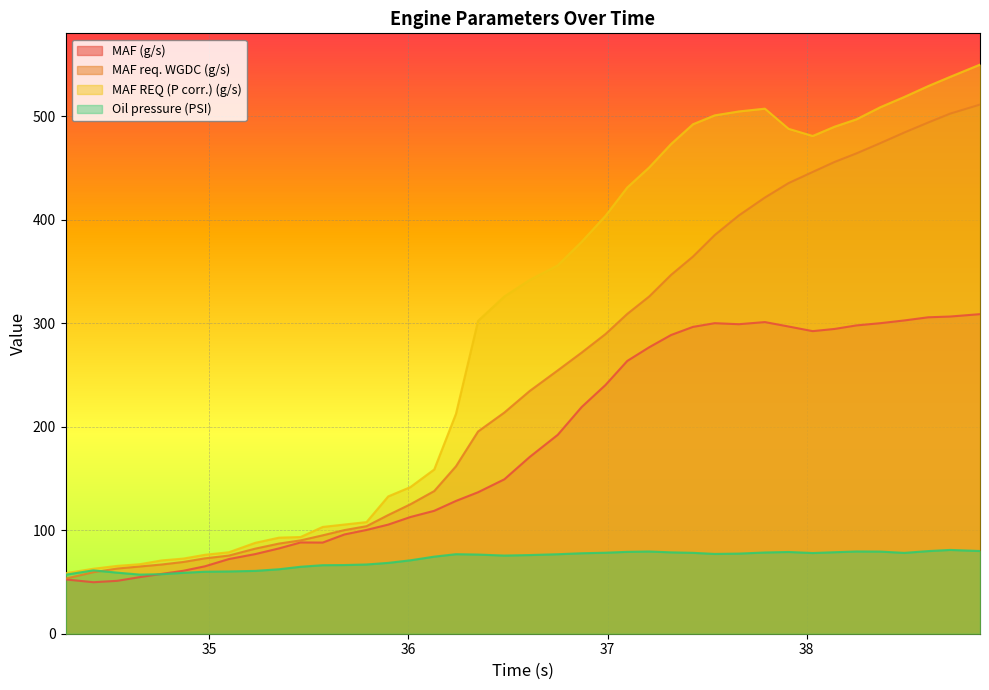

The value of MAF REQ (P corr.) (g/s) at 35.351 is 58.7. True or false?

False